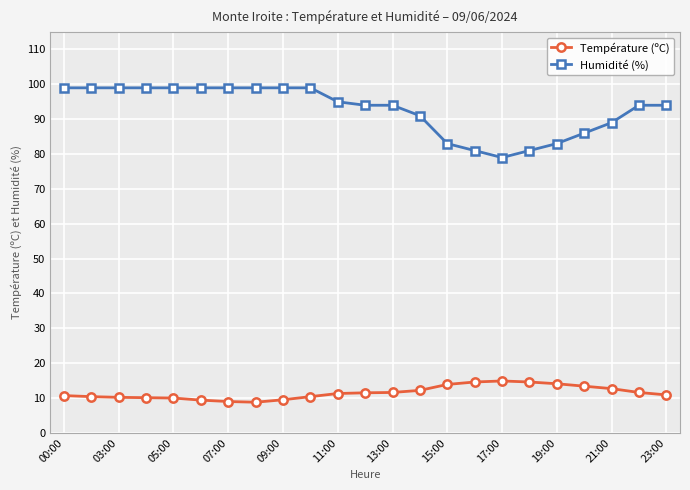

At how many categories does at least one series exceed 18?

23